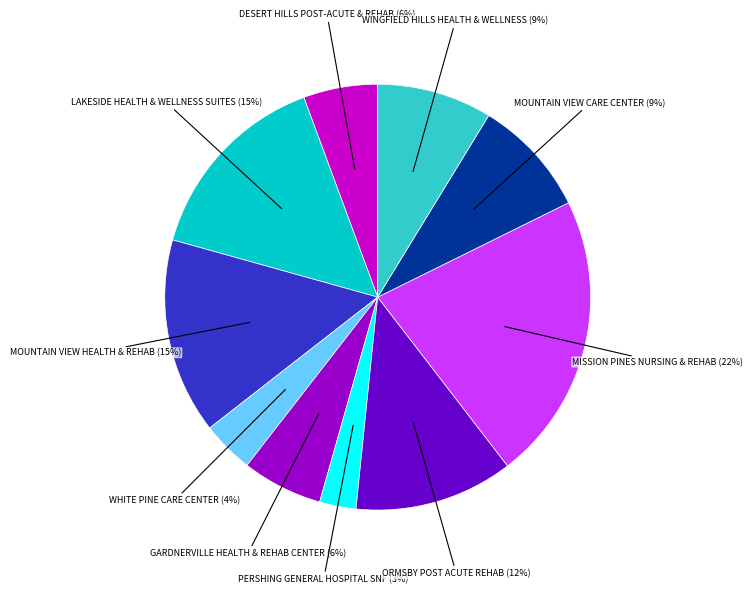

To the nearest percent, what is the average slice percentage?

10%